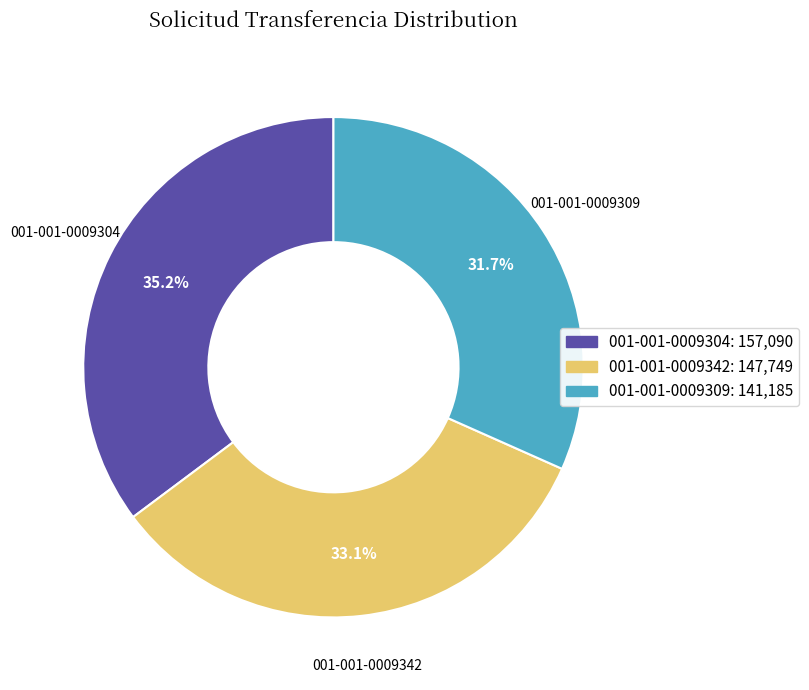

Is it true that 001-001-0009309 is 32% of the pie?

True